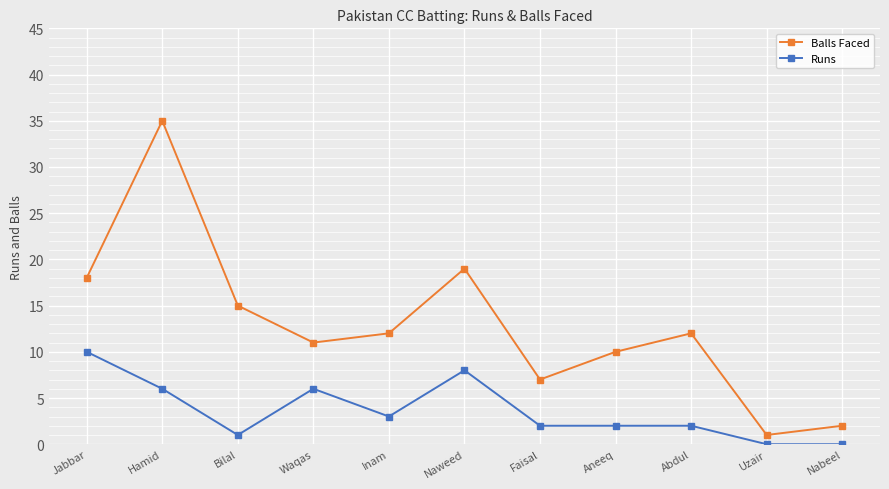

True or false: Balls Faced and Runs cross at least once.

False